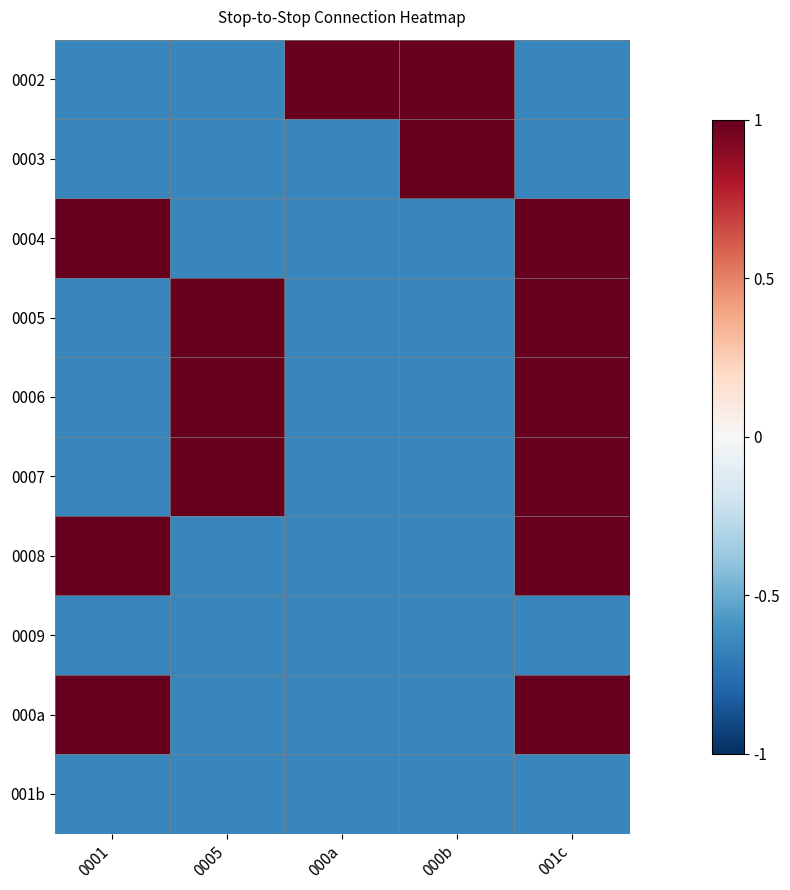

At which category does the chart reach its peak across all series?

000a